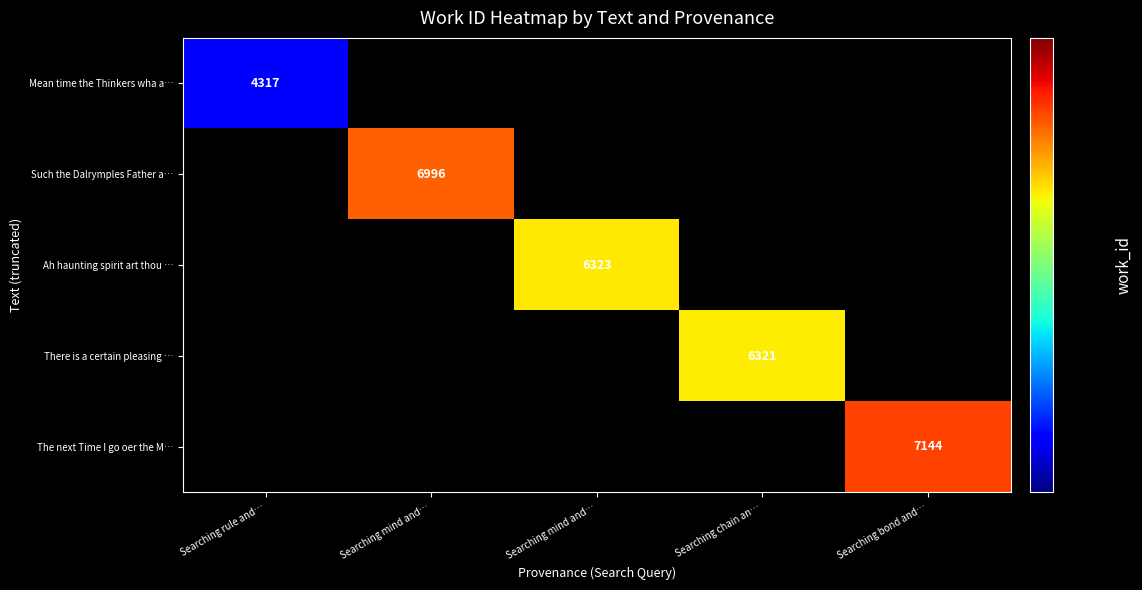

Which label corresponds to the largest value in the chart?

Searching bond and…